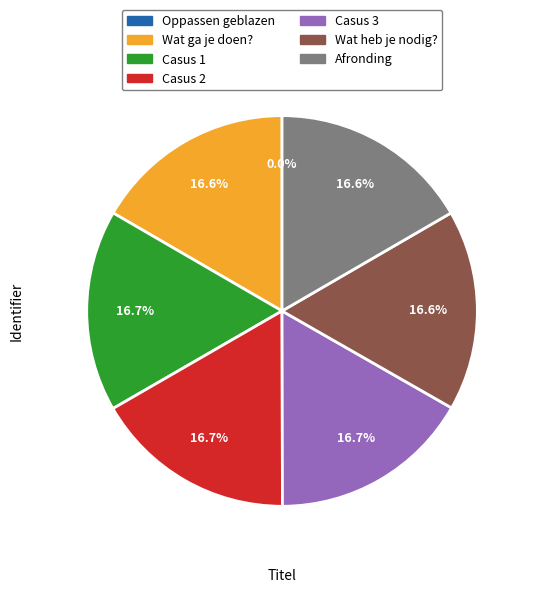

Does any single category account for the majority?

No